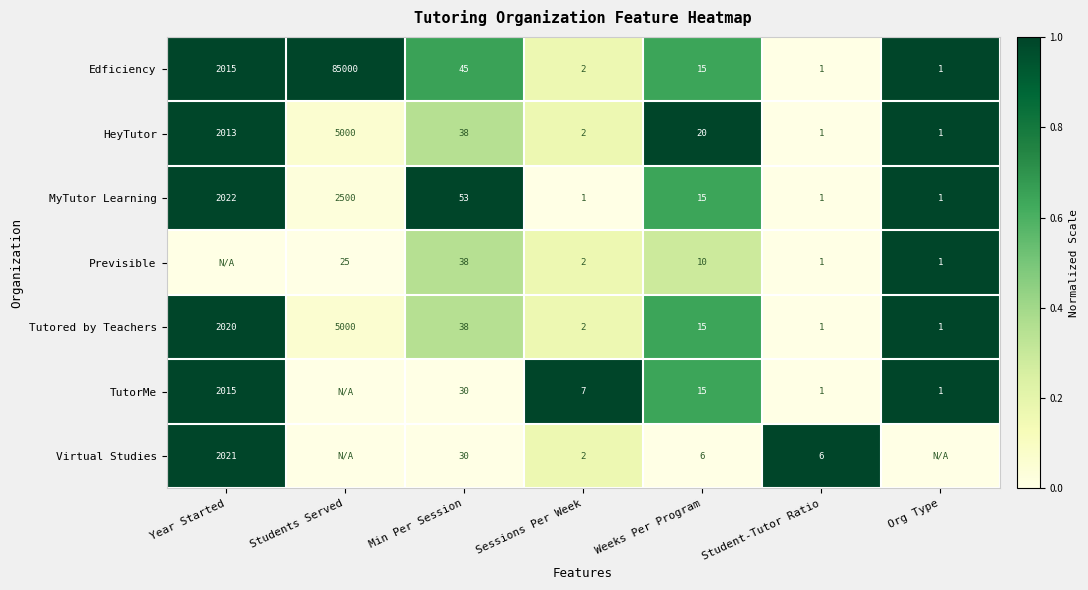

Which has a higher value, Student-Tutor Ratio or Min Per Session?

Min Per Session